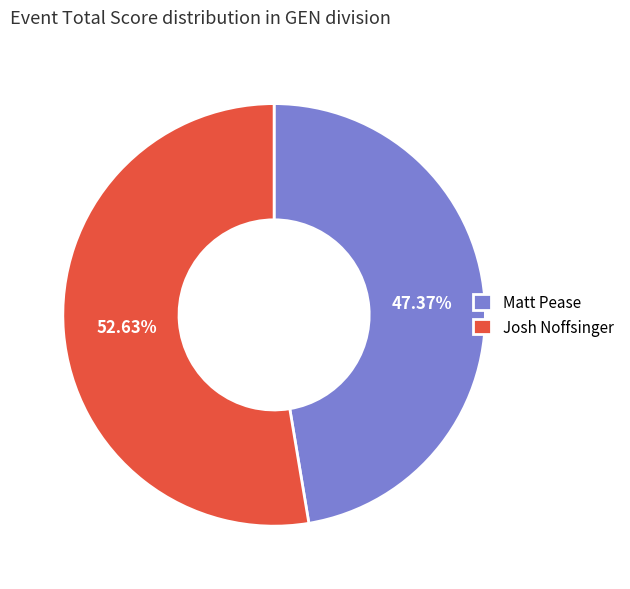

How many segments does this pie chart have?

2